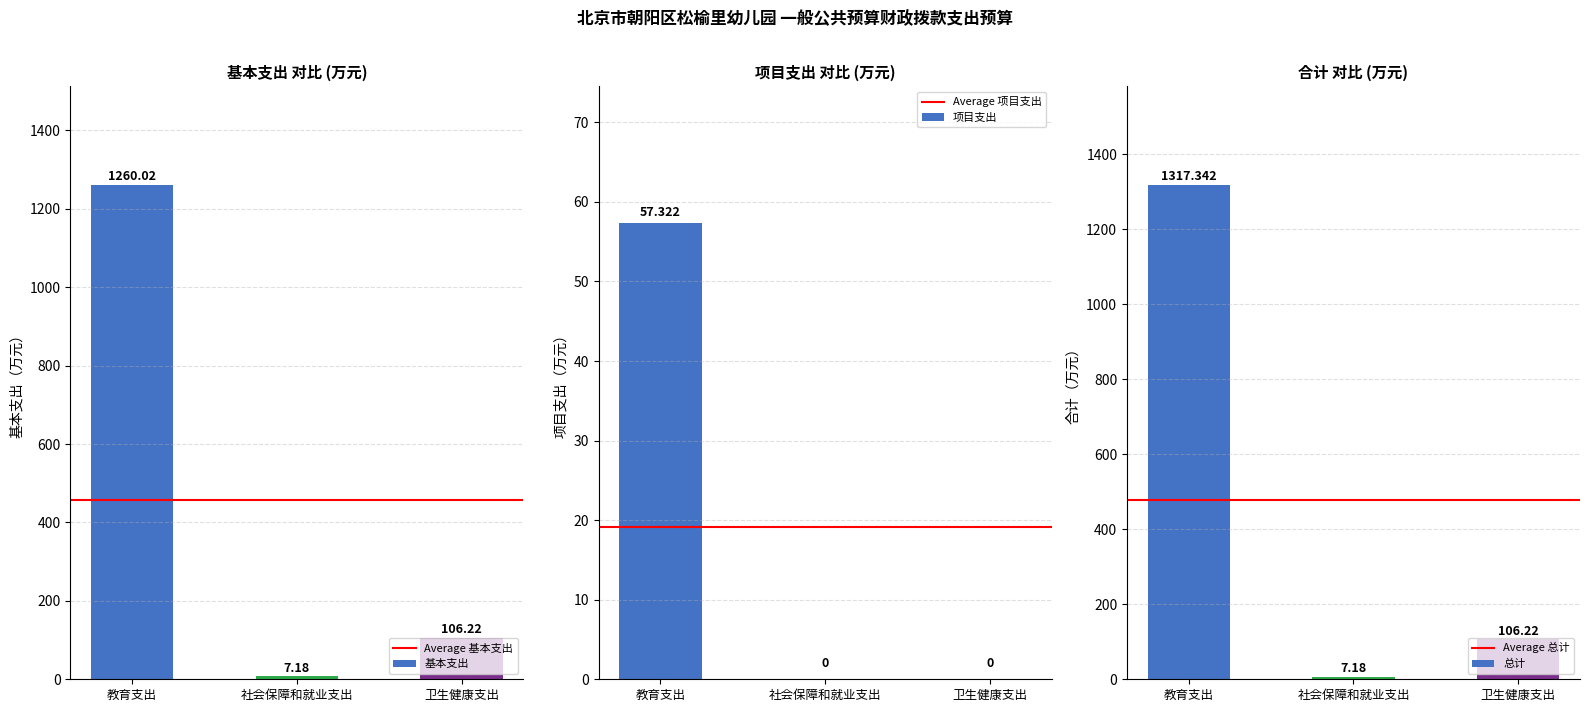

What position from the right is 社会保障和就业支出?

2